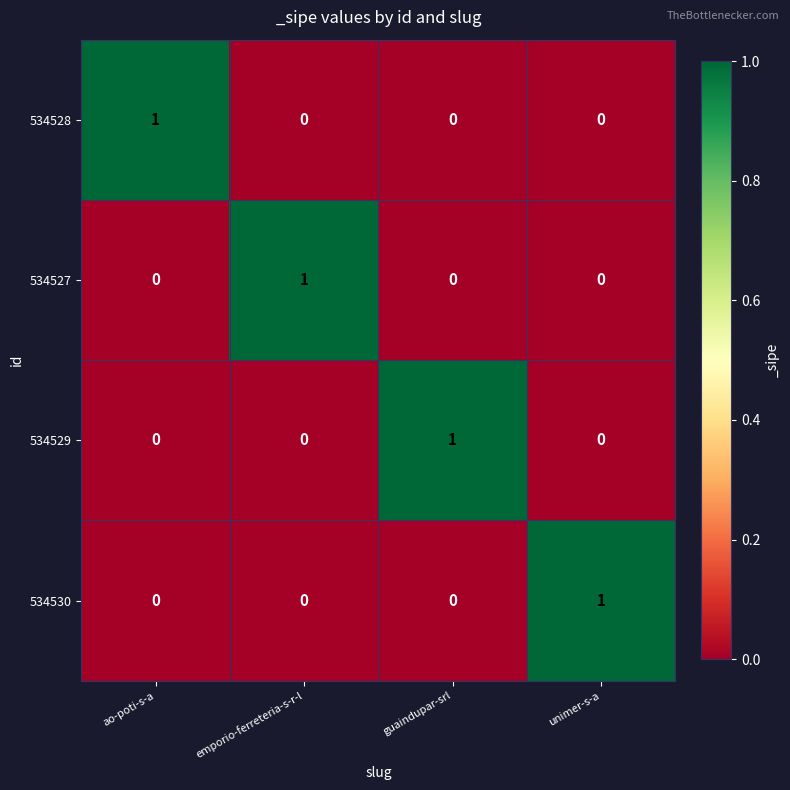

How many 534530 values are between 0 and 1?

4